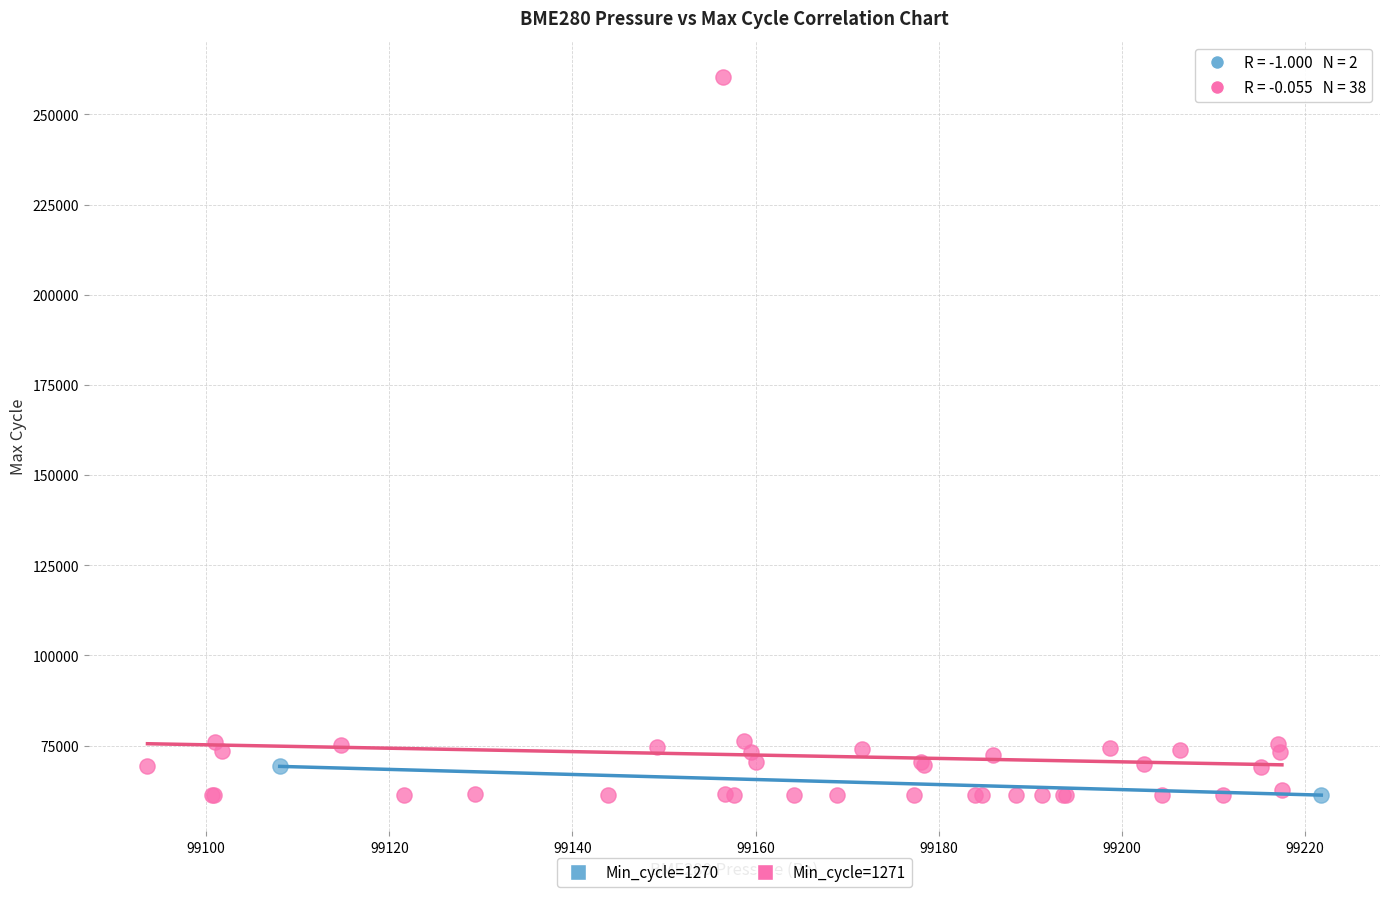

What are all the series names shown in the legend?

Min_cycle=1270, Min_cycle=1271